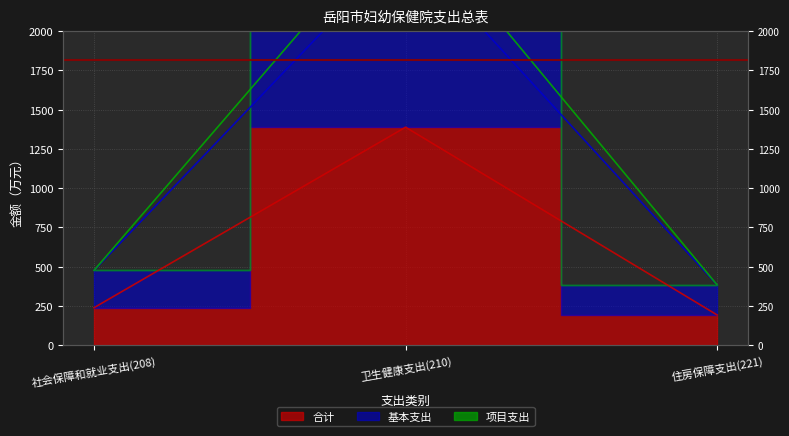

Read the 合计 value at 住房保障支出(221).

191.6